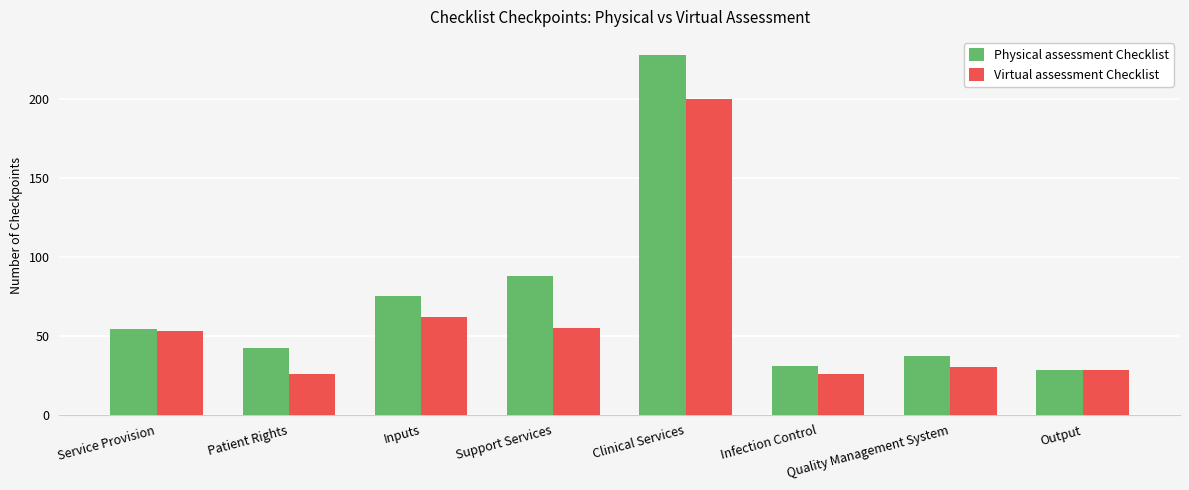

How many data points in Virtual assessment Checklist are less than 53?

4